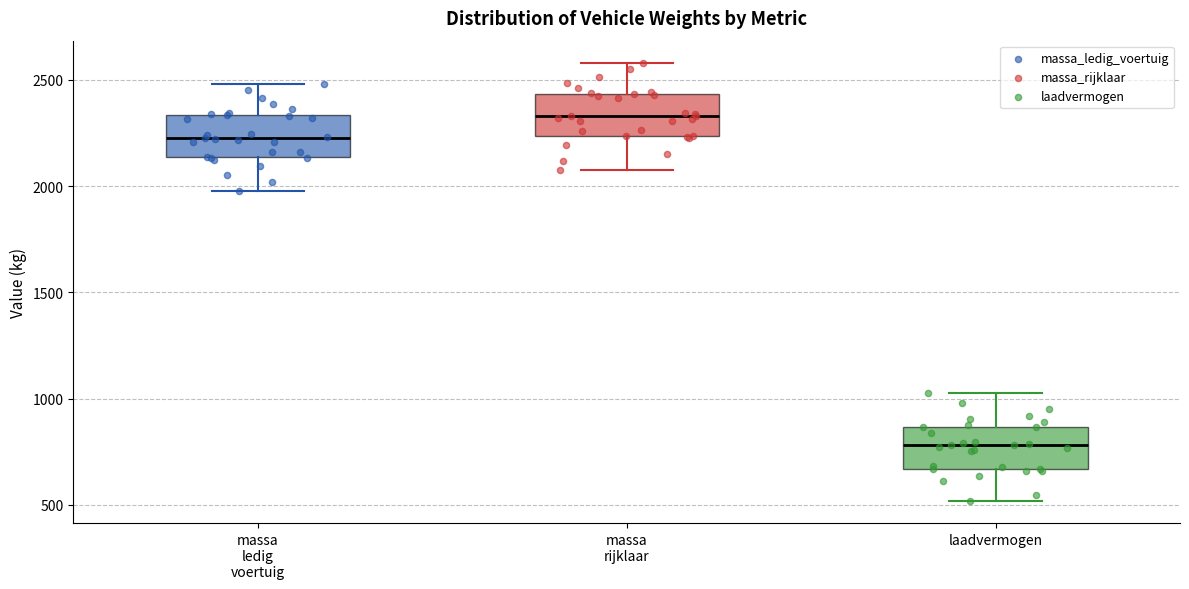

Reading left to right, read every box against the y-axis: the position of its median line, the range the box covers, and the ends of its whiskers. The values are not printed on the chart, so give them approximately, as read against the axis.

massa ledig voertuig: median 2250, box 2150 to 2350, whiskers 2000 to 2500
massa rijklaar: median 2350, box 2250 to 2450, whiskers 2100 to 2600
laadvermogen: median 800, box 650 to 850, whiskers 500 to 1050